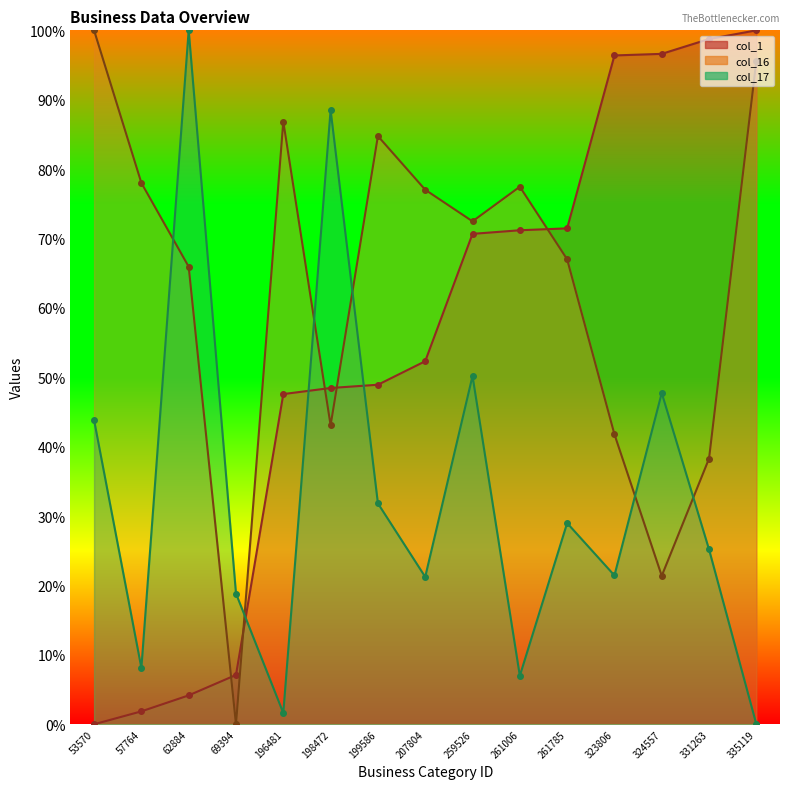

Reading left to right, list all the values displayed in this chart.

col_1: 0.0	1.9	4.2	7.1	47.6	48.5	48.9	52.3	70.7	71.2	71.5	96.4	96.6	98.7	100.0
col_16: 100.0	78.0	65.9	0.0	86.9	43.1	84.8	77.0	72.5	77.5	67.0	41.8	21.4	38.3	95.6
col_17: 43.8	8.1	100.0	18.8	1.6	88.5	31.8	21.2	50.2	7.0	29.0	21.4	47.7	25.2	0.0